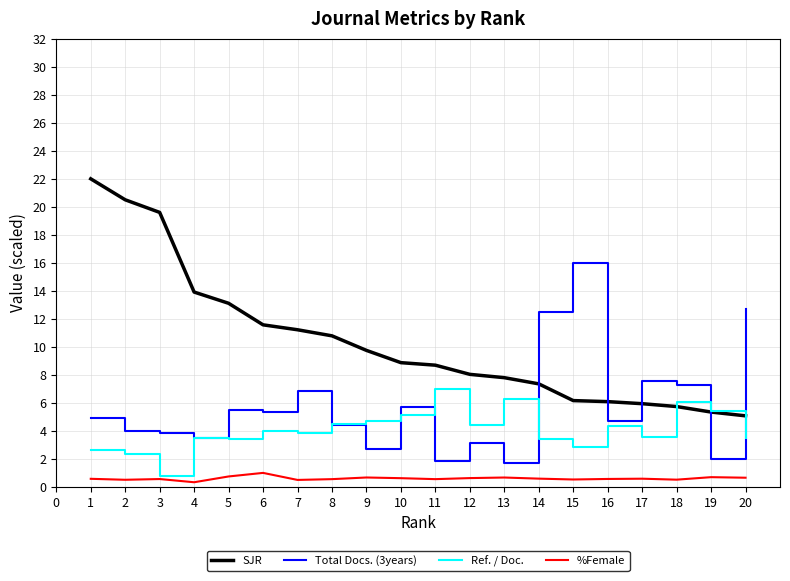

What is the maximum value for SJR?

22.0